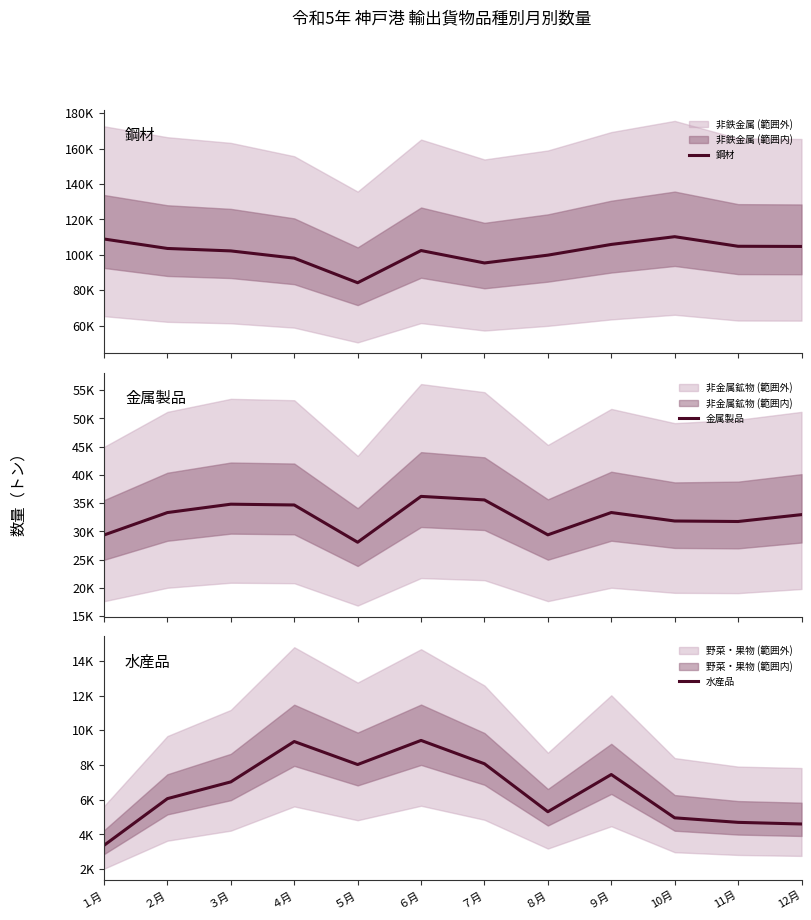

Reading left to right, list all the values displayed in this chart.

鋼材: １月=108944	２月=103608	３月=102221	４月=98139	５月=84247	６月=102427	７月=95420	８月=99829	９月=105885	10月=110252	11月=104841	12月=104738
金属製品: １月=29347	２月=33325	３月=34810	４月=34671	５月=28067	６月=36192	７月=35564	８月=29379	９月=33332	10月=31830	11月=31741	12月=32959
水産品: １月=3367	２月=6059	３月=7024	４月=9349	５月=8024	６月=9413	７月=8068	８月=5305	９月=7448	10月=4953	11月=4692	12月=4598